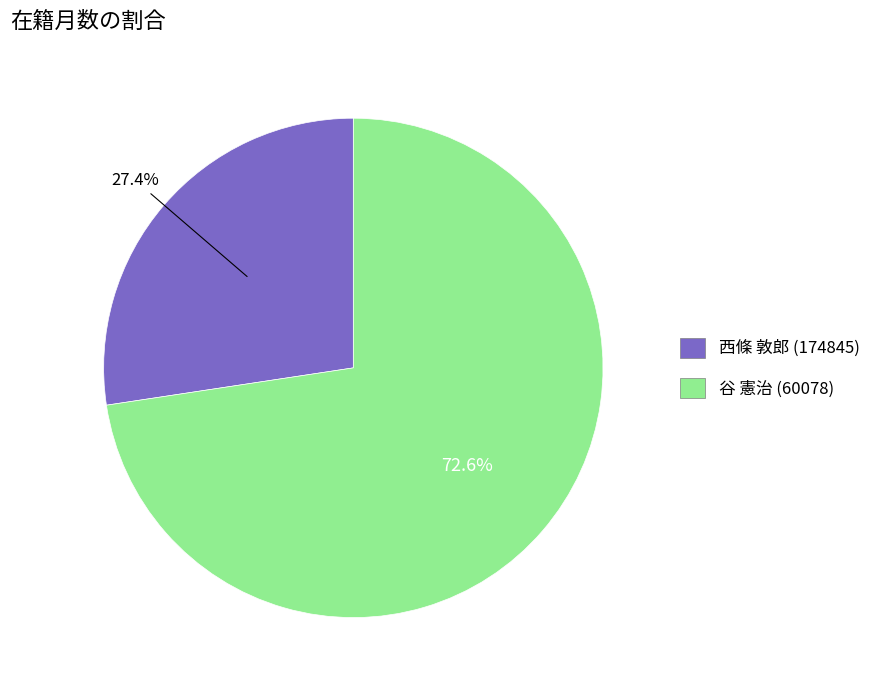

What percentage is the 谷 憲治 (60078) slice, to the nearest percent?

73%